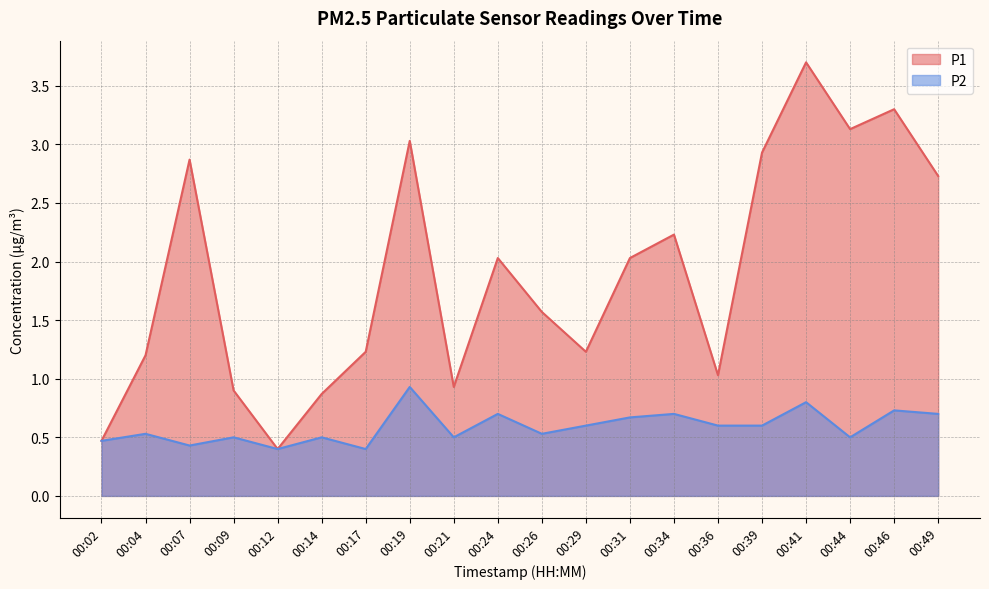

The value of P2 at 00:41 is 0.8. True or false?

True